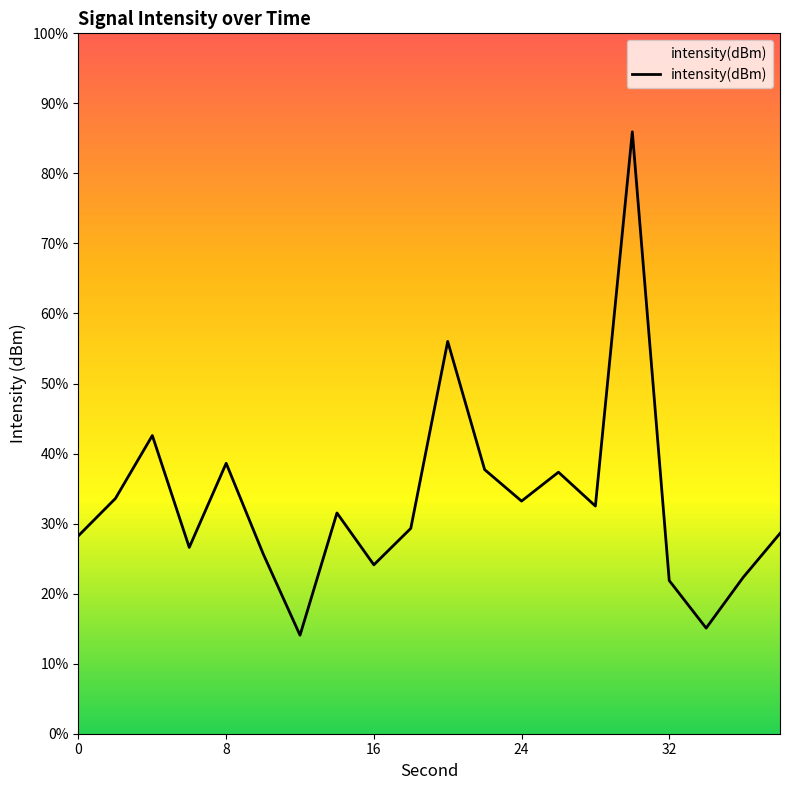

True or false: the data has more than 1 interior local peaks.

True